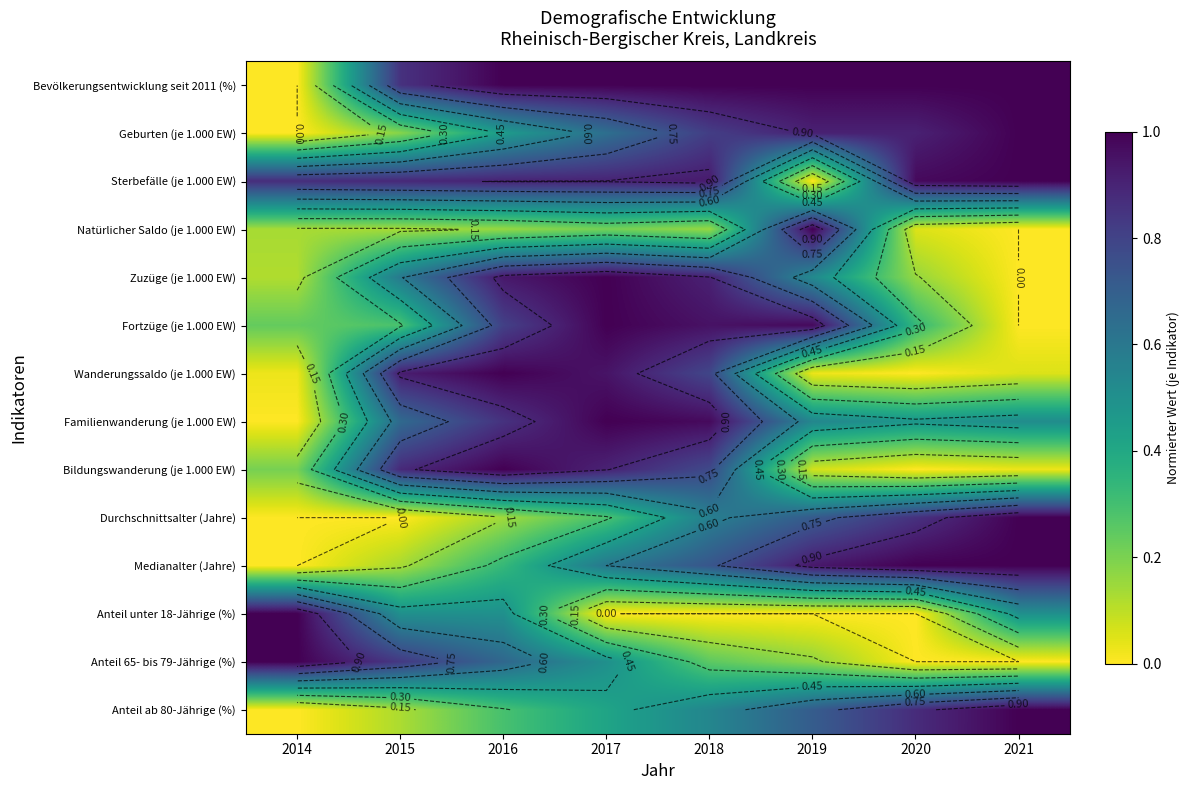

Is it true that Familienwanderung (je 1.000 EW) equals 0.7 at 2018?

False